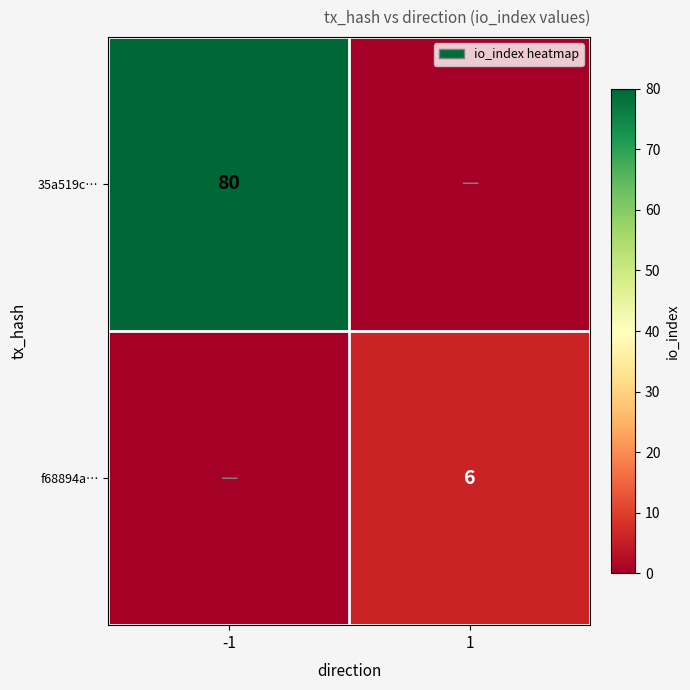

Is it true that f68894a… equals 10 at 1?

False